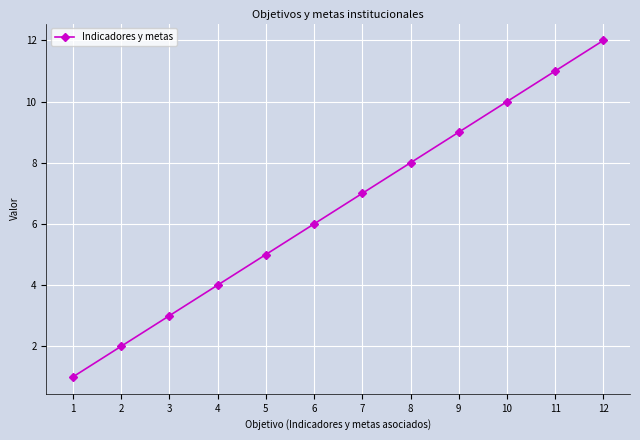

How many data points are less than 7?

6